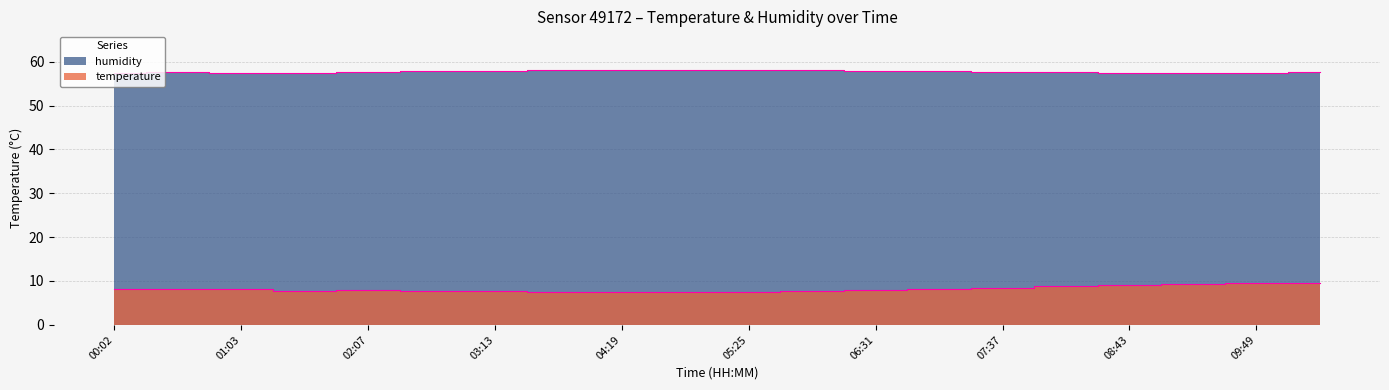

List the labels in order of temperature value, largest first.

10:22, 09:49, 09:16, 08:43, 08:10, 07:37, 00:29, 07:04, 00:02, 01:03, 06:31, 02:07, 01:37, 02:40, 05:58, 03:13, 03:46, 05:25, 04:19, 04:52